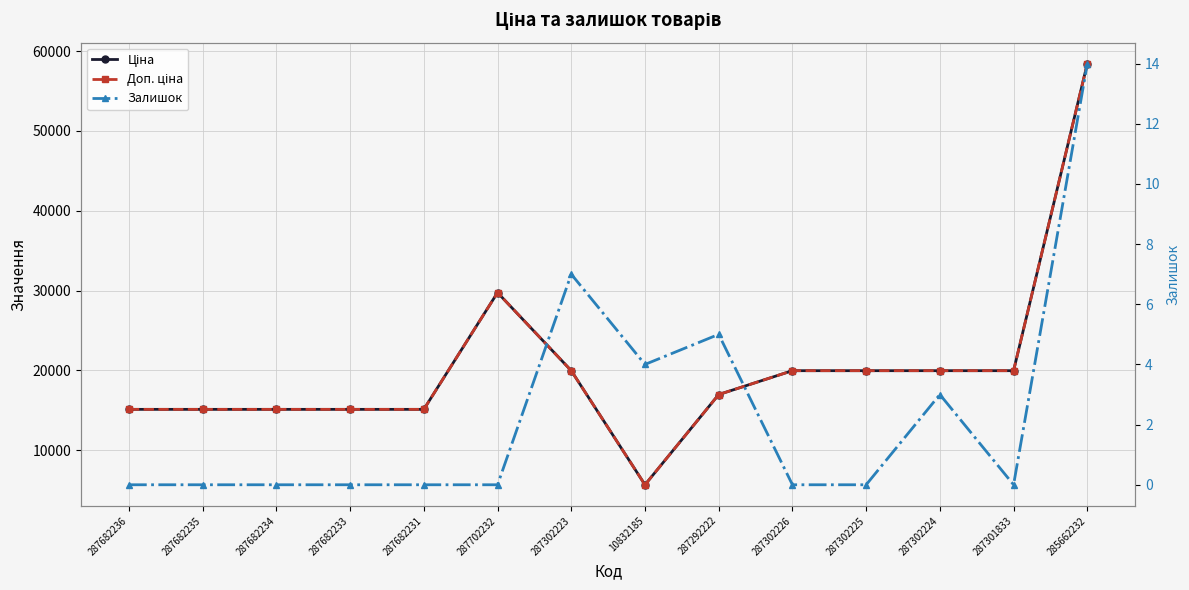

What is the approximate value of Доп. ціна at 285662232?

58426.5